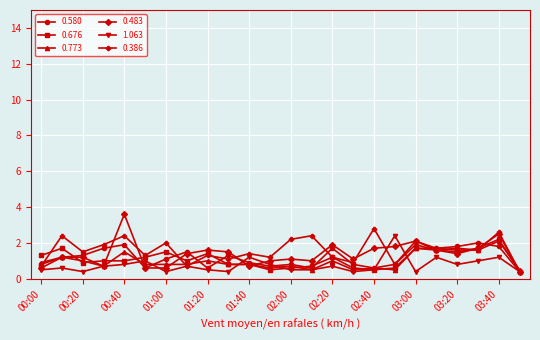

What is the maximum value for 0.773?

2.1